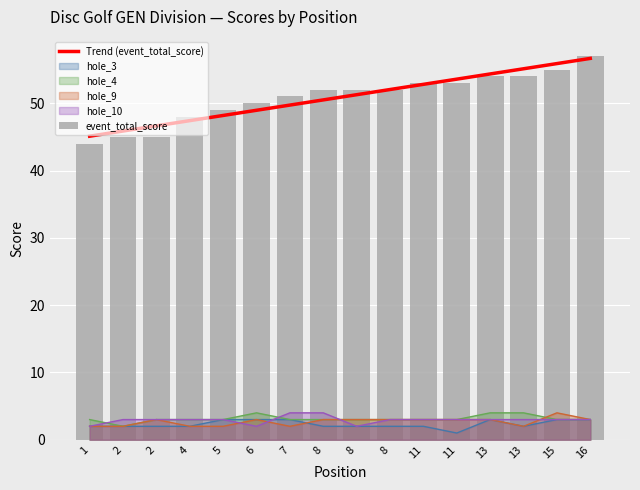

Reading left to right, list all the values displayed in this chart.

event_total_score: 1=44	2=45	2=45	4=48	5=49	6=50	7=51	8=52	8=52	8=52	11=53	11=53	13=54	13=54	15=55	16=57
hole_3: 1=2	2=2	2=2	4=2	5=3	6=3	7=3	8=2	8=2	8=2	11=2	11=1	13=3	13=2	15=3	16=3
hole_4: 1=3	2=2	2=3	4=3	5=3	6=4	7=3	8=3	8=3	8=3	11=3	11=3	13=4	13=4	15=3	16=3
hole_9: 1=2	2=2	2=3	4=2	5=2	6=3	7=2	8=3	8=3	8=3	11=3	11=3	13=3	13=2	15=4	16=3
hole_10: 1=2	2=3	2=3	4=3	5=3	6=2	7=4	8=4	8=2	8=3	11=3	11=3	13=3	13=3	15=3	16=3